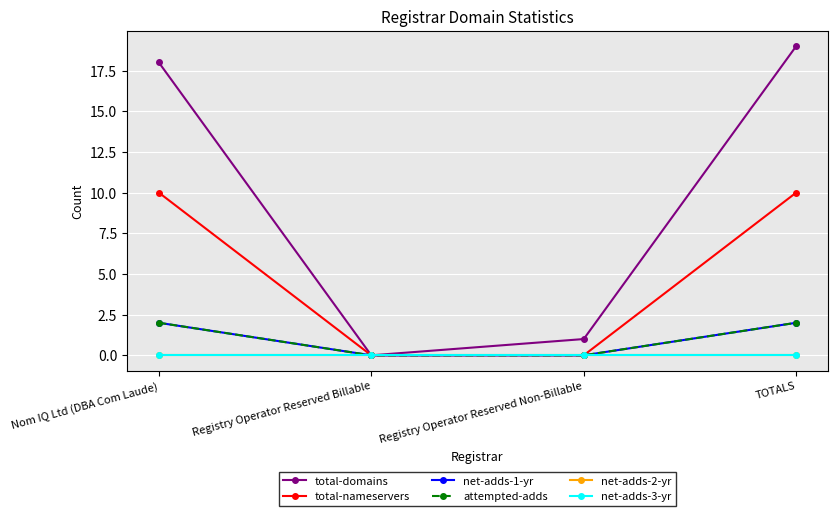

Is this an area chart (filled region under the line)?

No